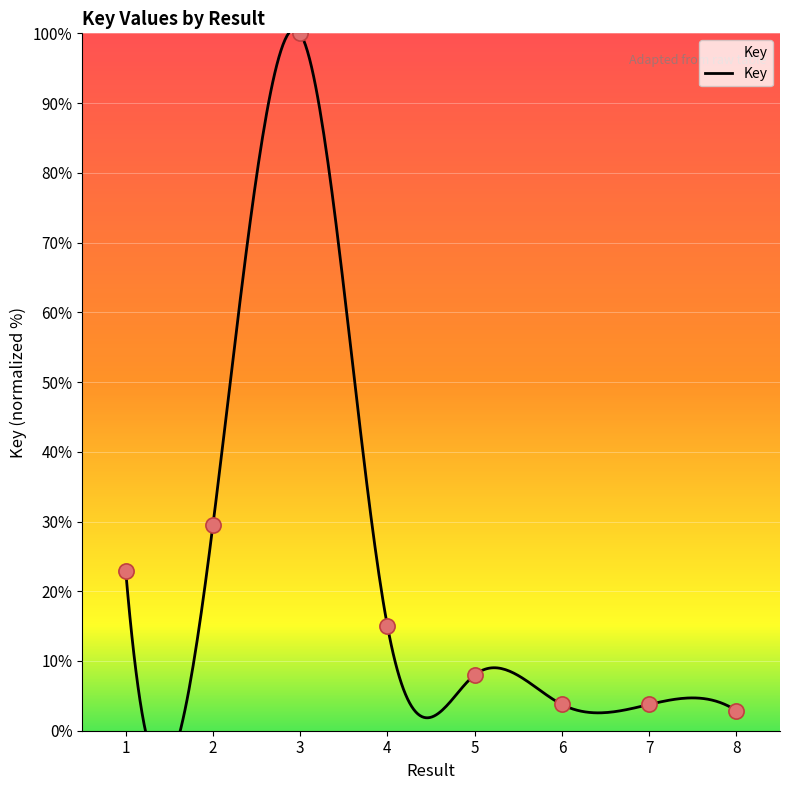

Approximately how many times larger is the value at 8 compared to 6?

0.8